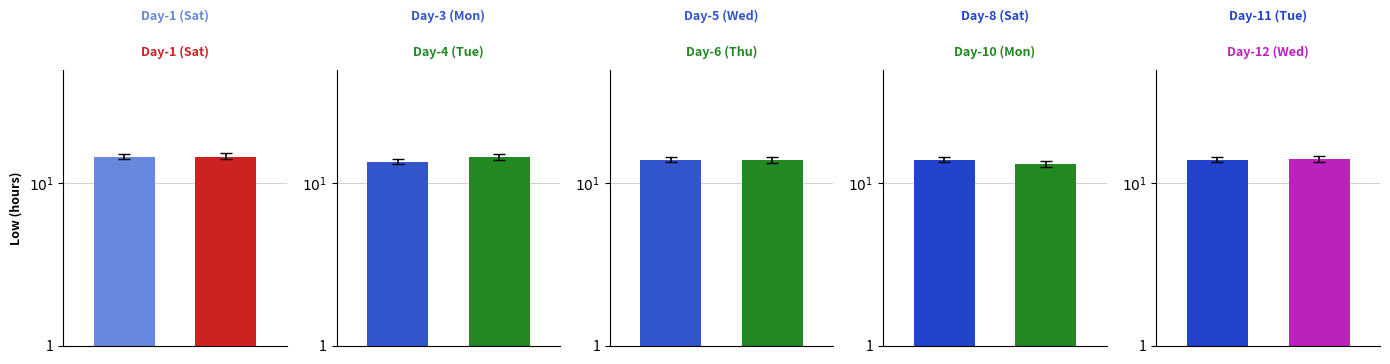

What is the greatest value displayed?

14.6